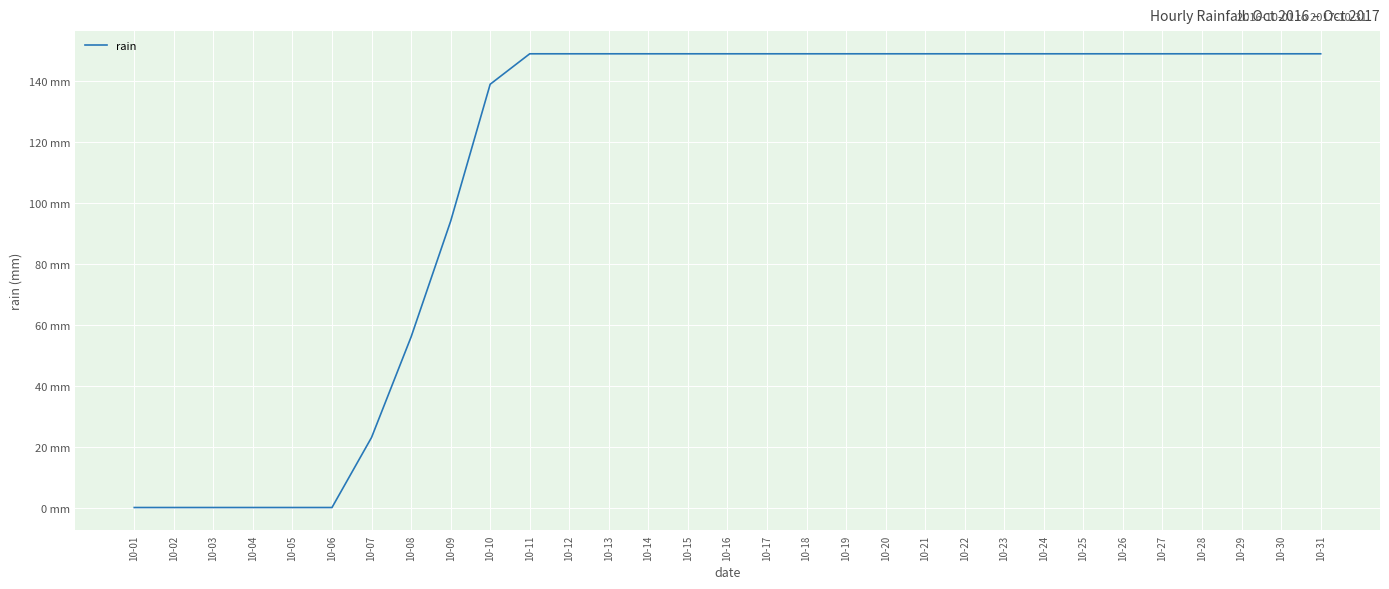

The value at 10-11 is 91. True or false?

False